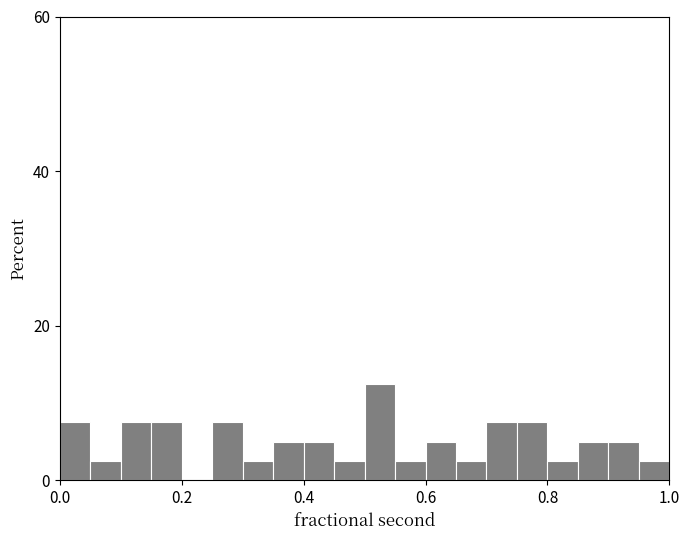

Read against the x-axis, roughly where is the centre of the tallest bar?

0.52